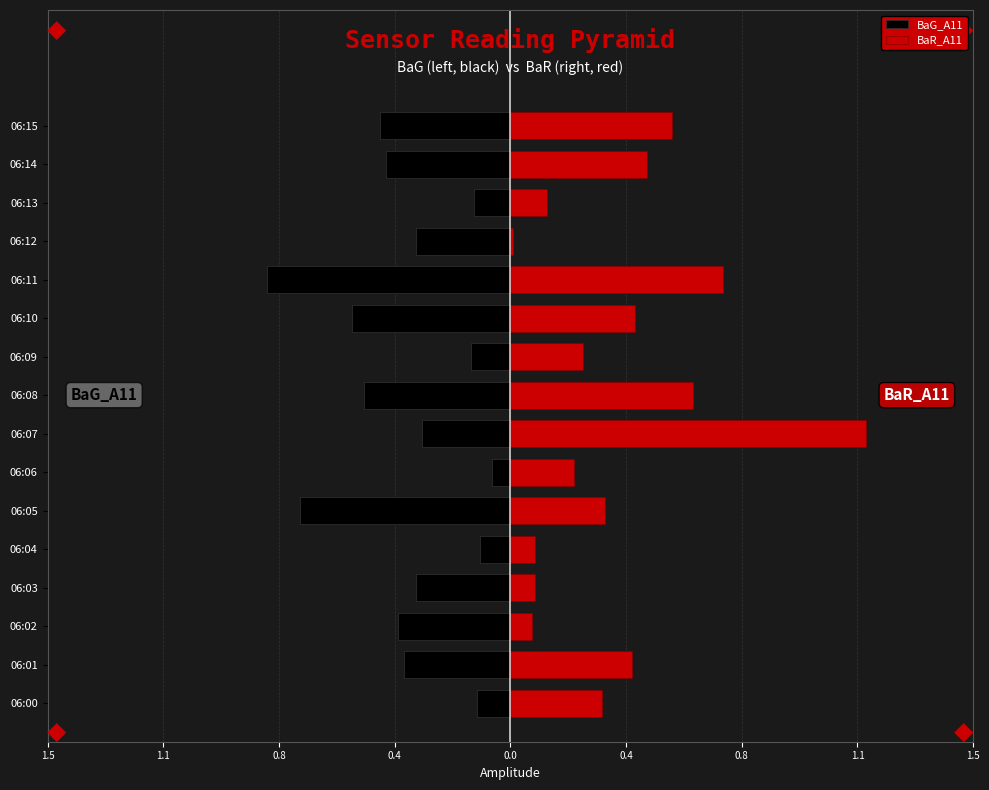

What is the maximum value shown in the chart?

1.2